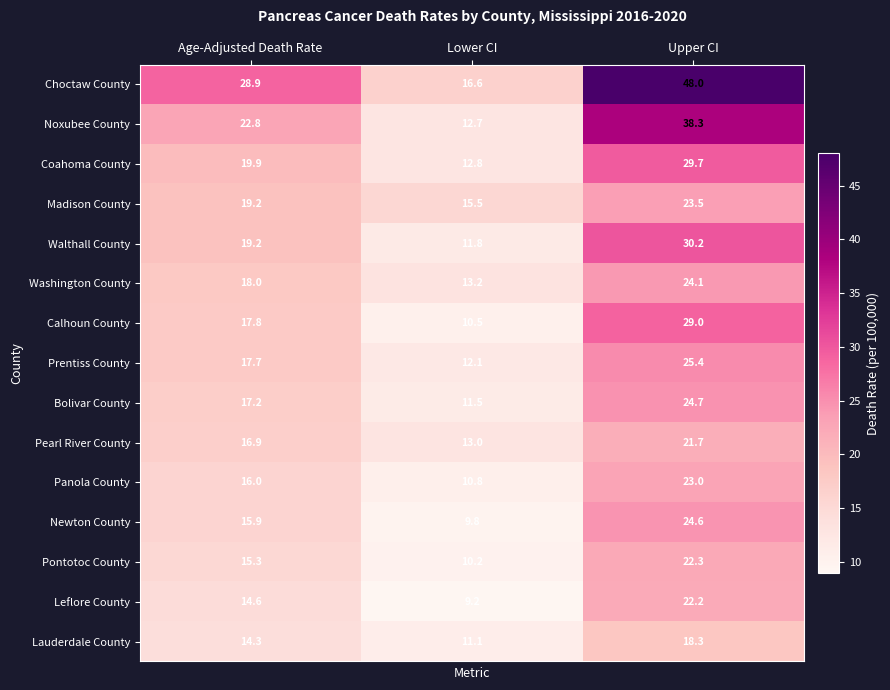

How many data points does each series have?

3